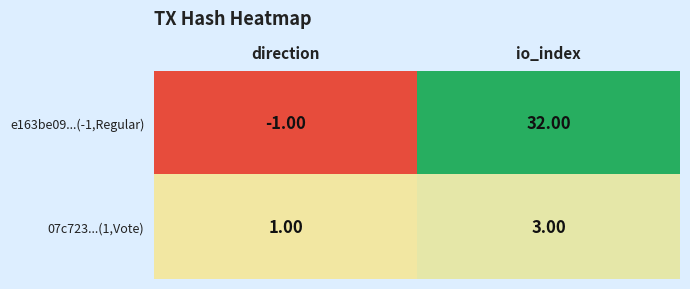

List the series in order of their overall mean, lowest first.

07c723...(1,Vote), e163be09...(-1,Regular)